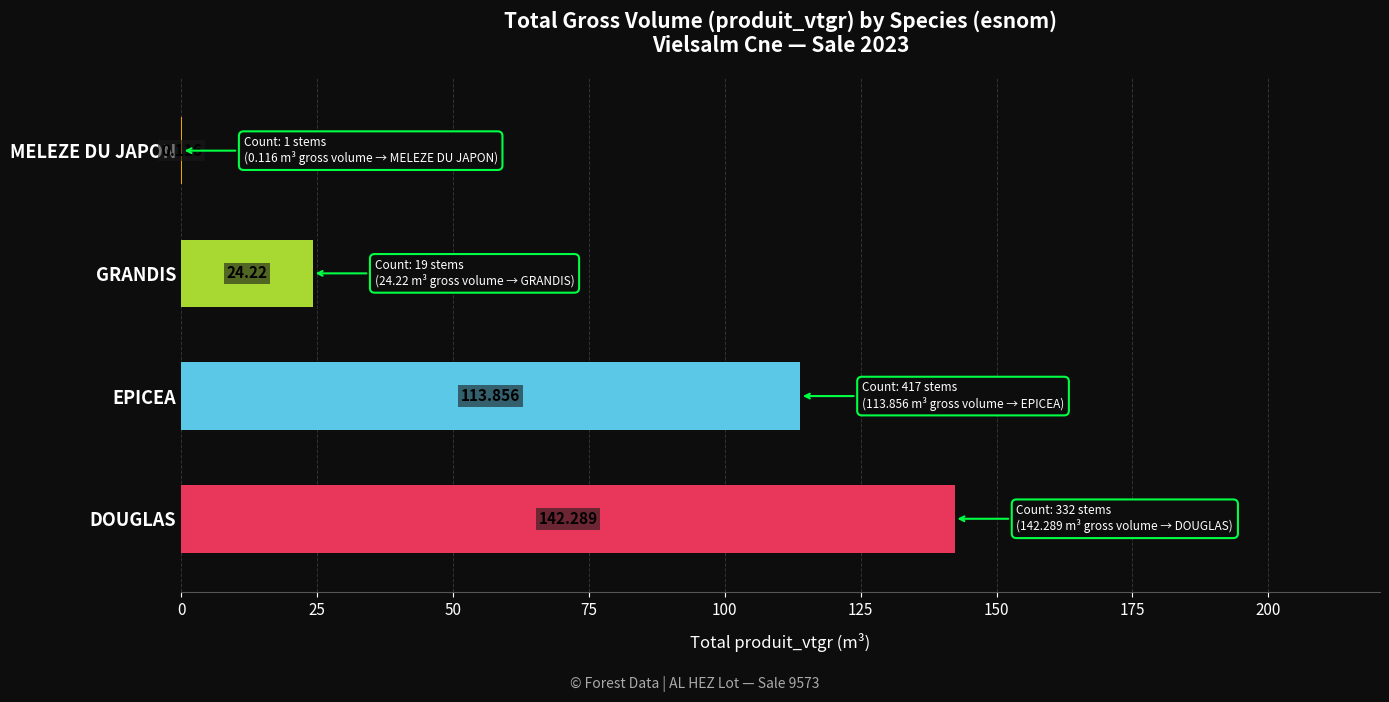

Which label corresponds to the largest value in the chart?

DOUGLAS